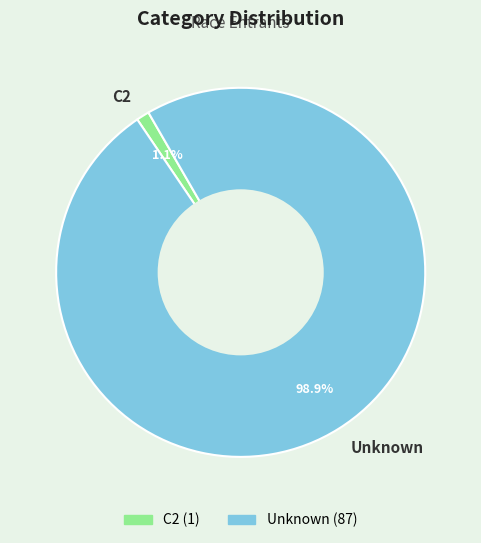

How many segments does this pie chart have?

2